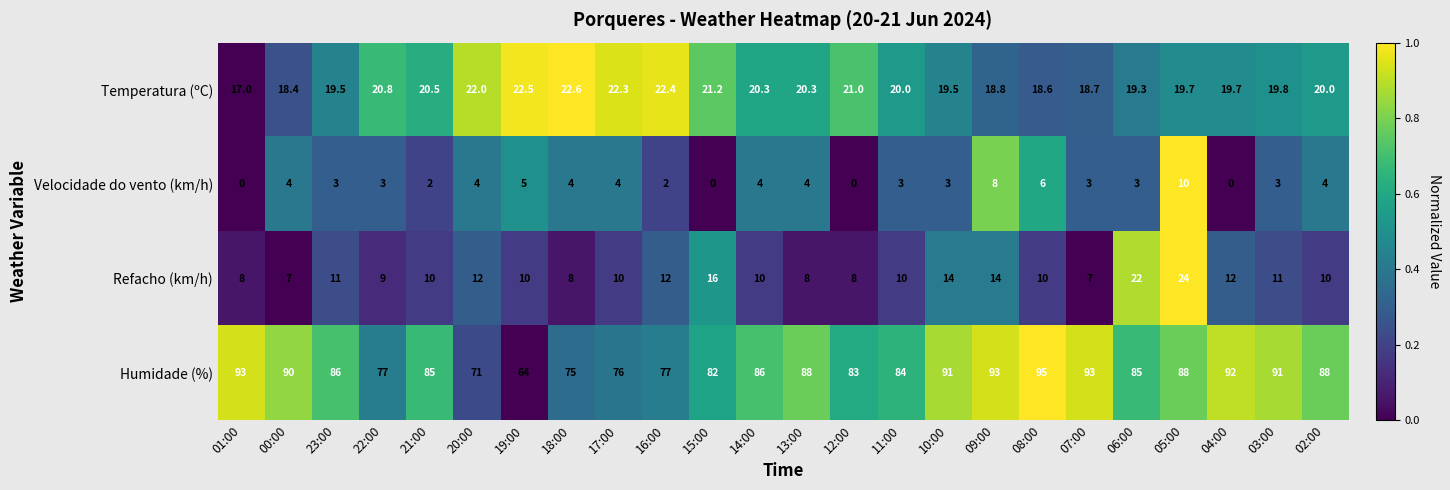

True or false: Refacho (km/h) has a value of 14.0 at 09:00.

True